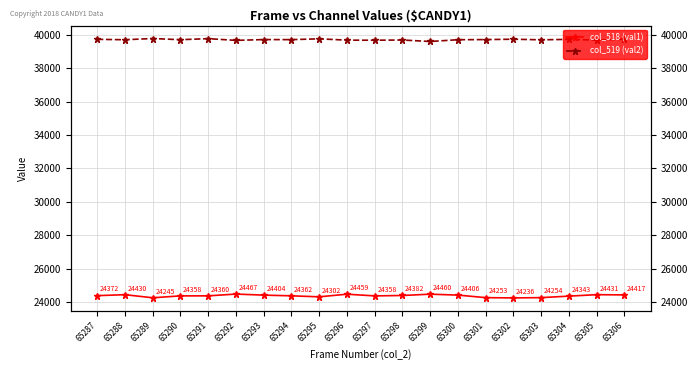

How many interior local peaks does the col_518 (val1) series have?

5